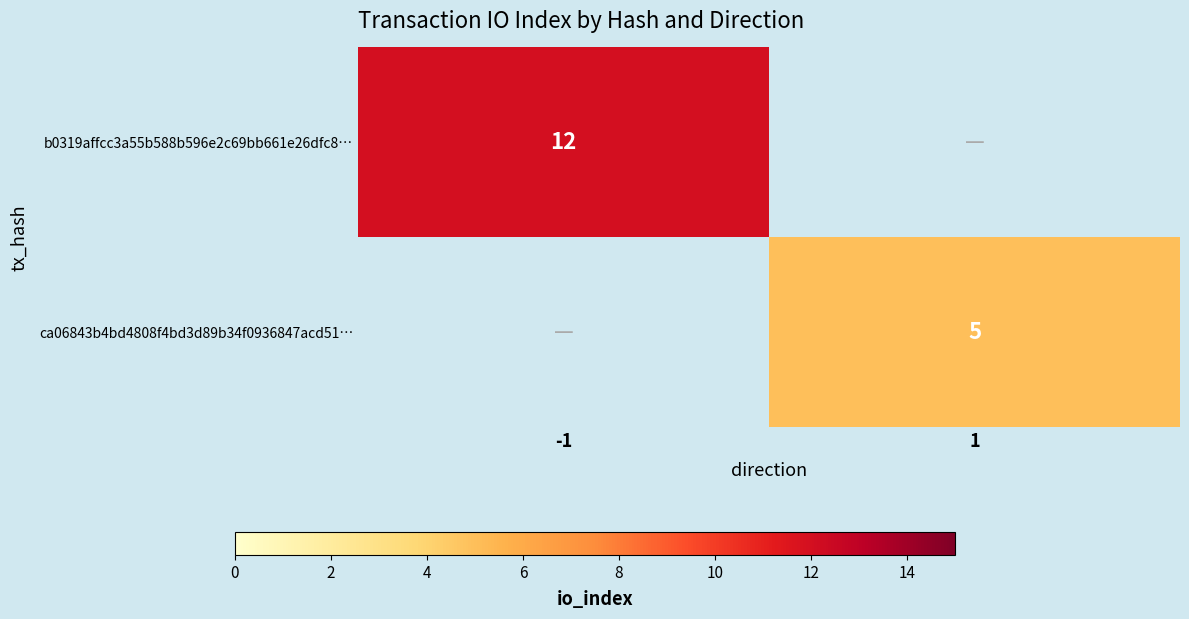

Is the value of b0319affcc3a55b588b596e2c69bb661e26dfc8… at -1 greater than the value of ca06843b4bd4808f4bd3d89b34f0936847acd51… at 1?

Yes